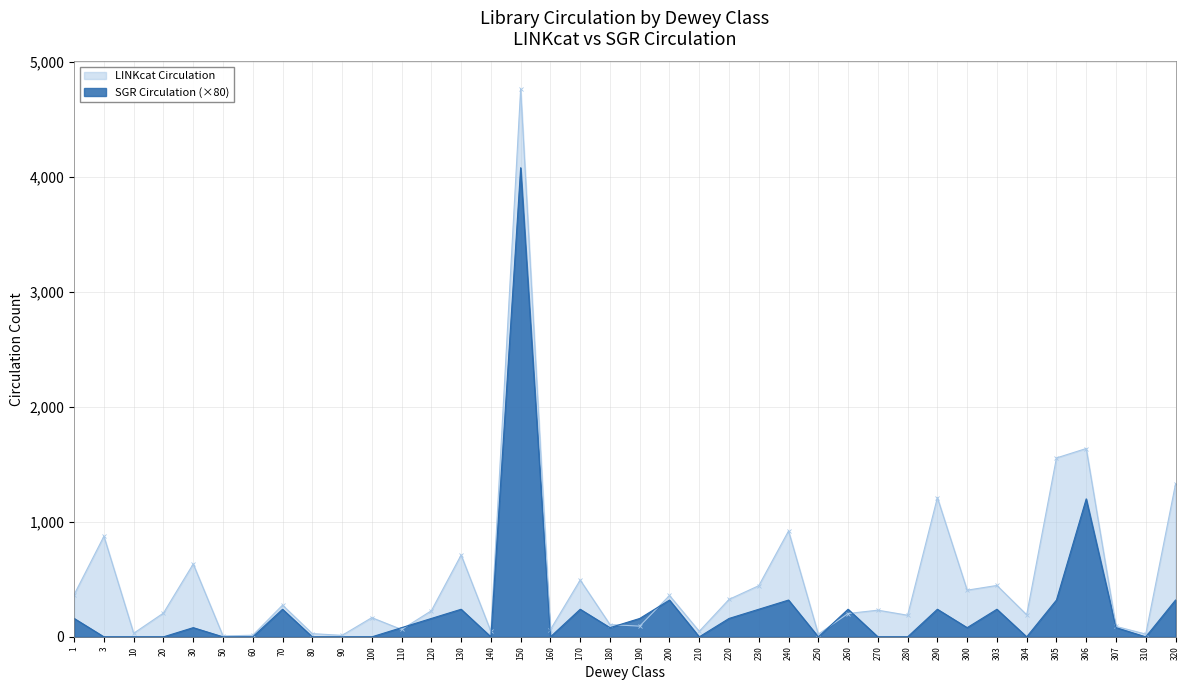

Rank the series at 3 from highest to lowest value.

LINKcat Circulation, SGR Circulation (×80)